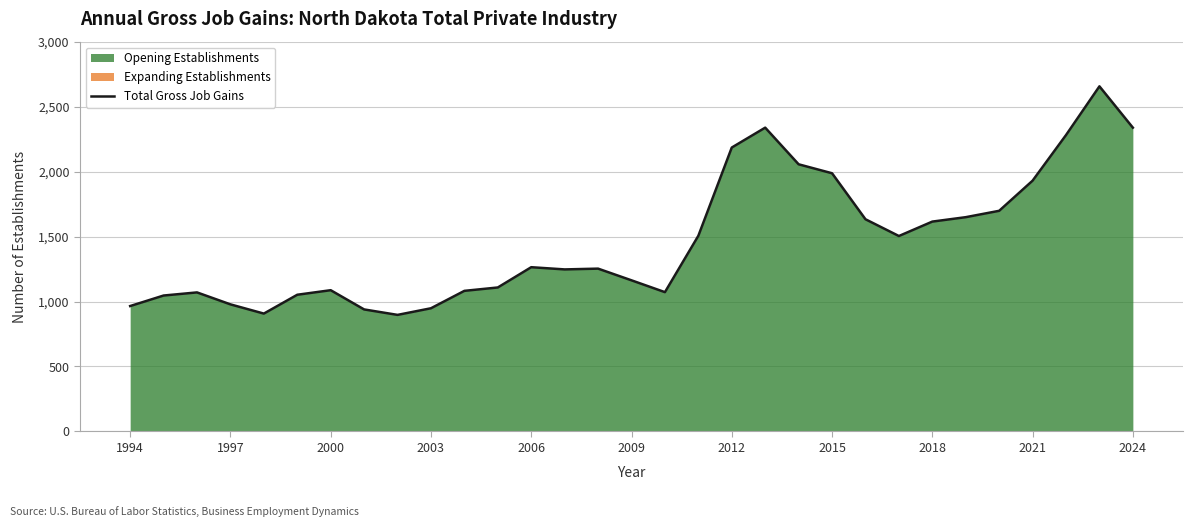

What is the value of the 11th point from the left?

1082